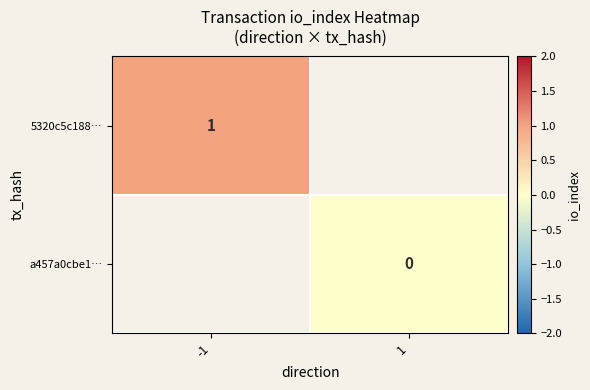

Is the value of 5320c5c188… at -1 greater than the value of a457a0cbe1… at 1?

Yes